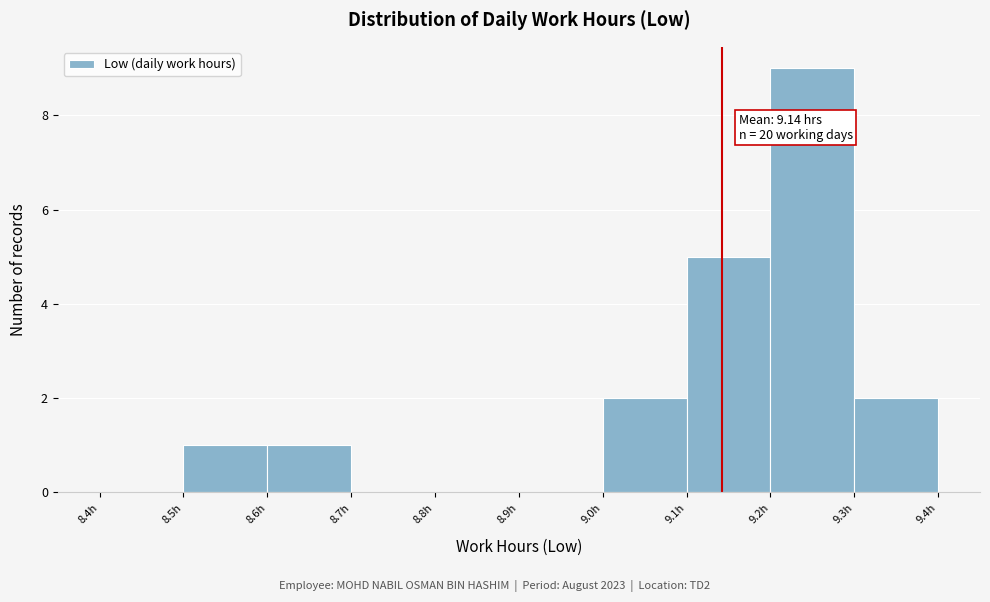

Over which range of the x-axis is the bar tallest?

9.2 to 9.3